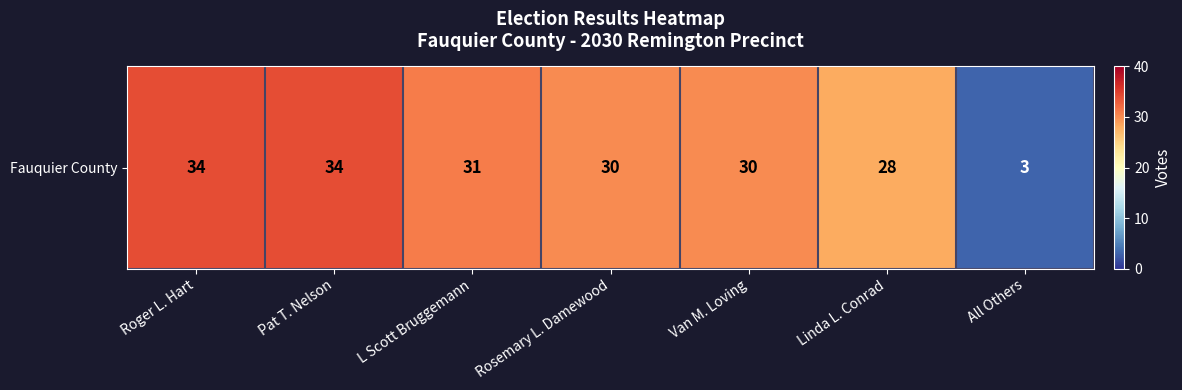

What is the change in value from Linda L. Conrad to All Others?

-25